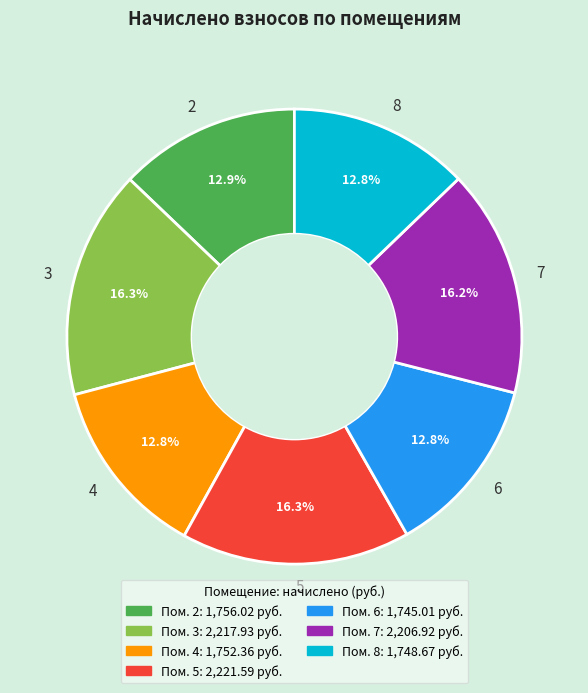

Is there a majority slice in this chart?

No